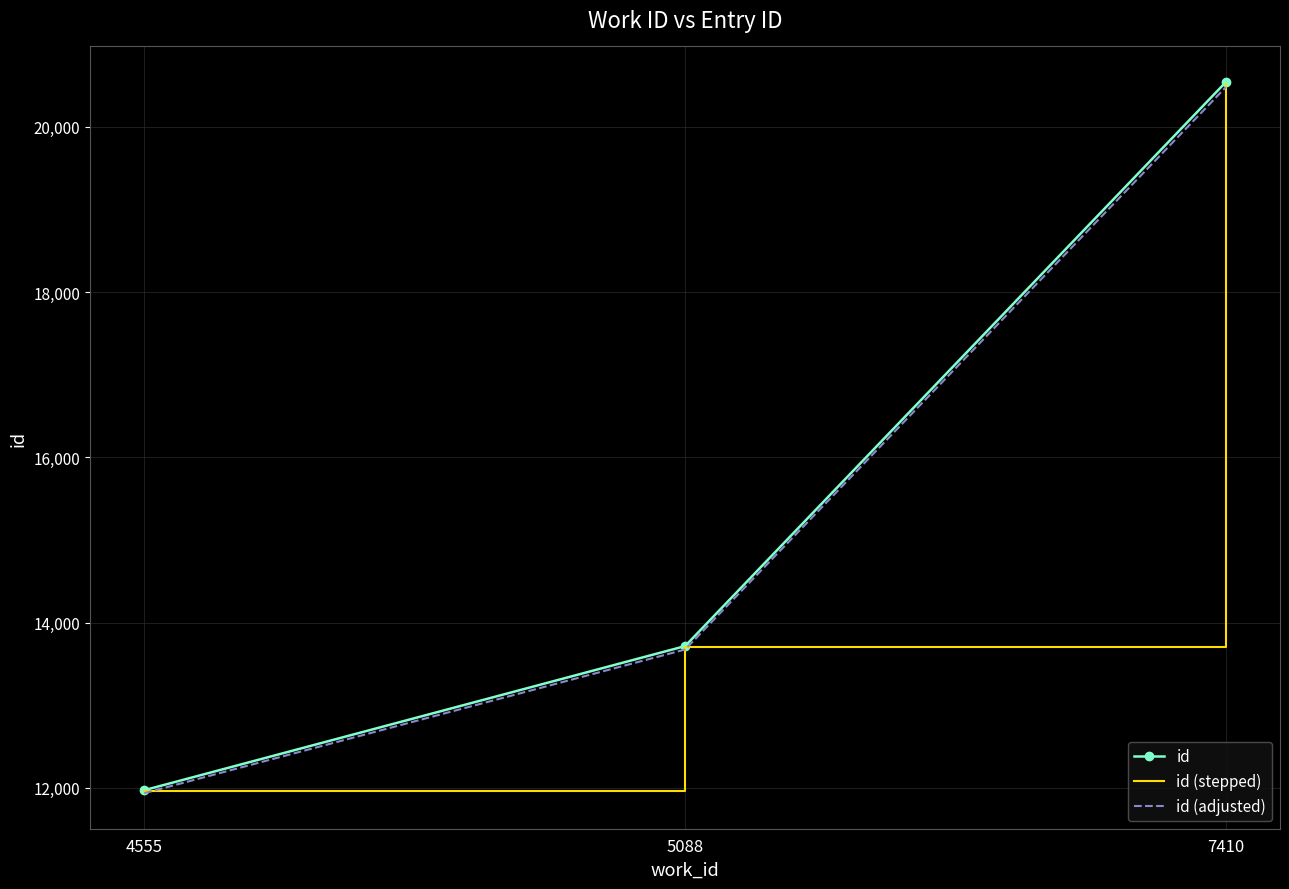

Is it true that id (stepped) equals 11959.0 at 4555?

True